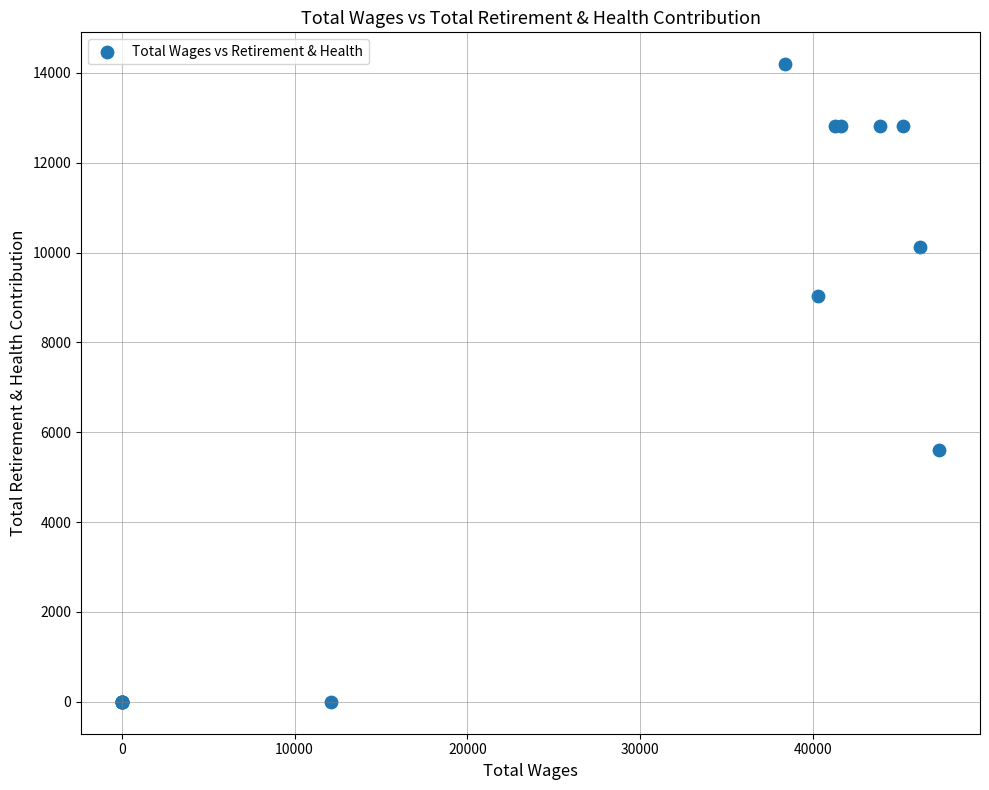

What Y value in the scatter plot is closest to 7097?

5598